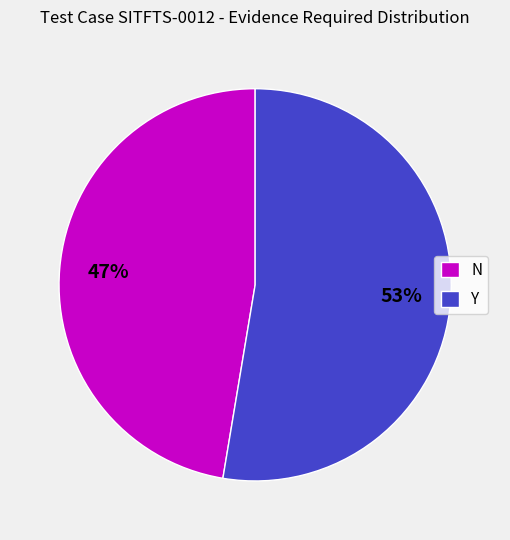

What is the ratio of the value at Y to the value at N?

1.1